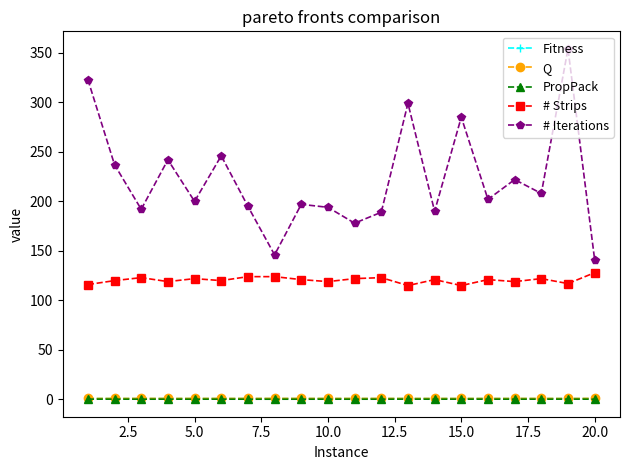

True or false: # Strips has more than 1 interior local peaks.

True